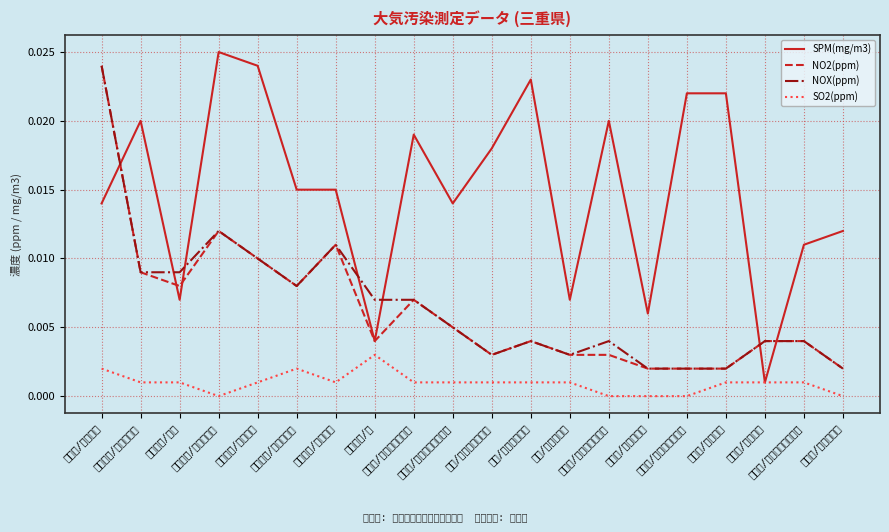

The value of NO2(ppm) at 津市/林業研究所 is 0.0. True or false?

True